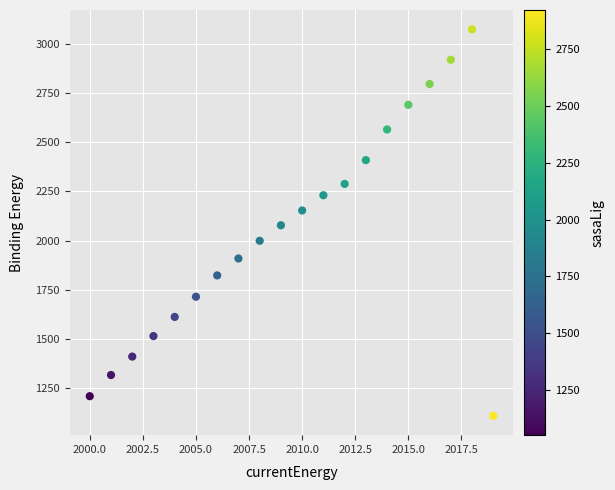

What is the range of Y values (max minus min)?

1964.3